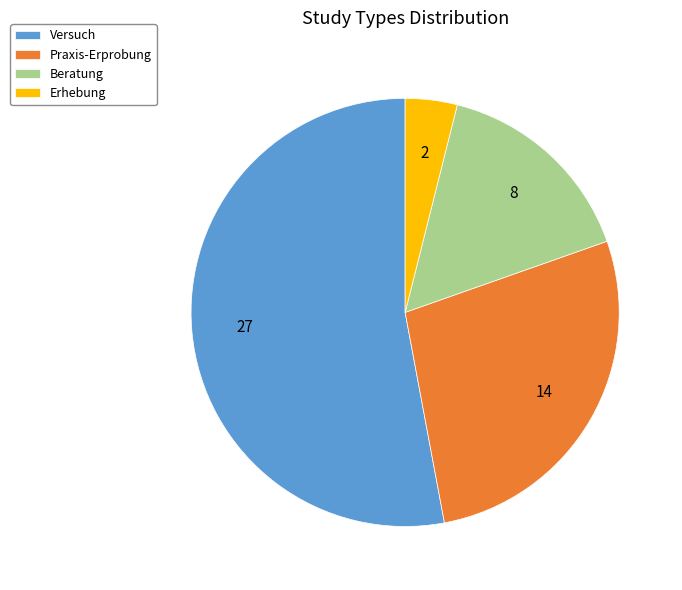

How many segments does this pie chart have?

4